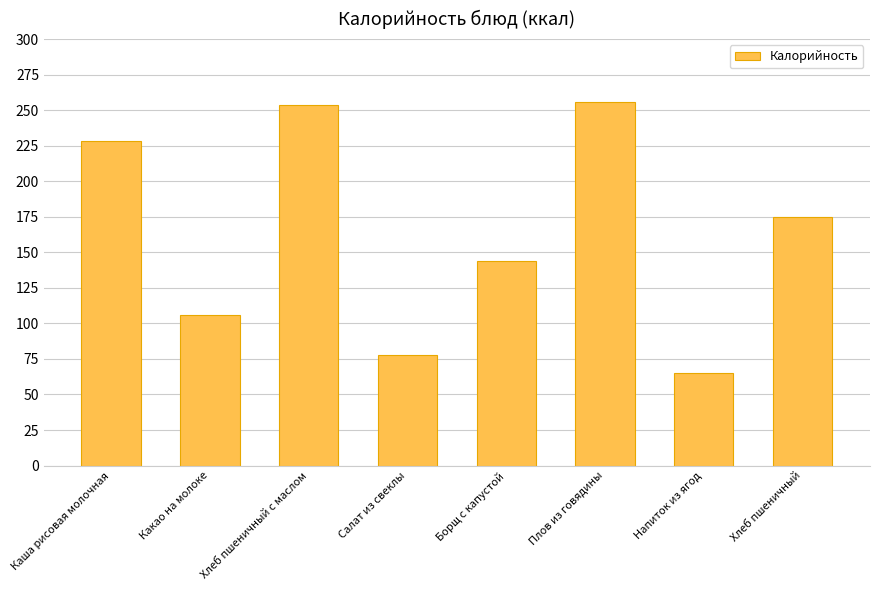

What is the value of the 3rd bar from the left?

253.4